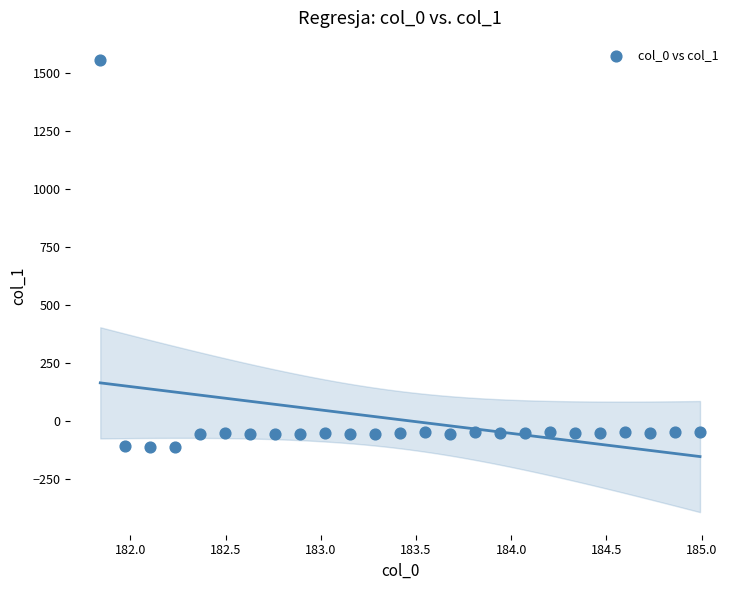

What is the range of Y values (max minus min)?

1670.5